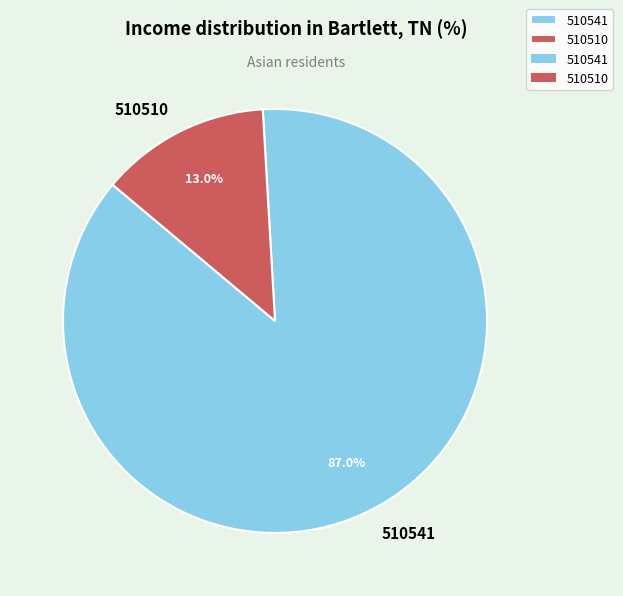

Count the number of slices in the pie.

2